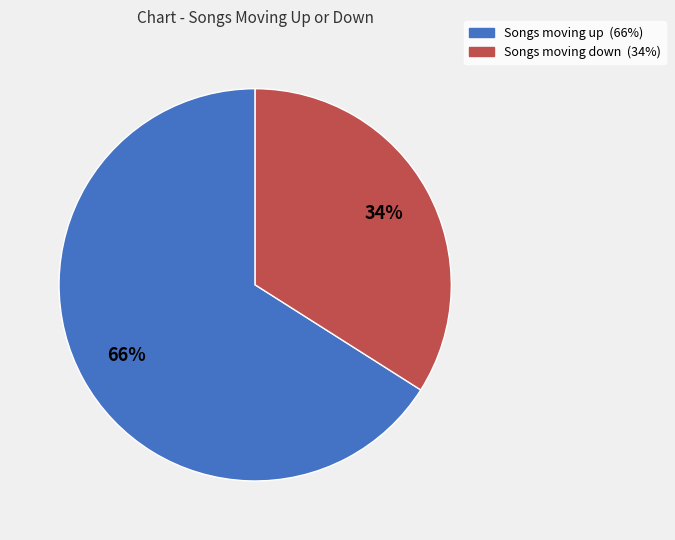

To the nearest percent, what is the difference between the largest and smallest slice percentages?

32%